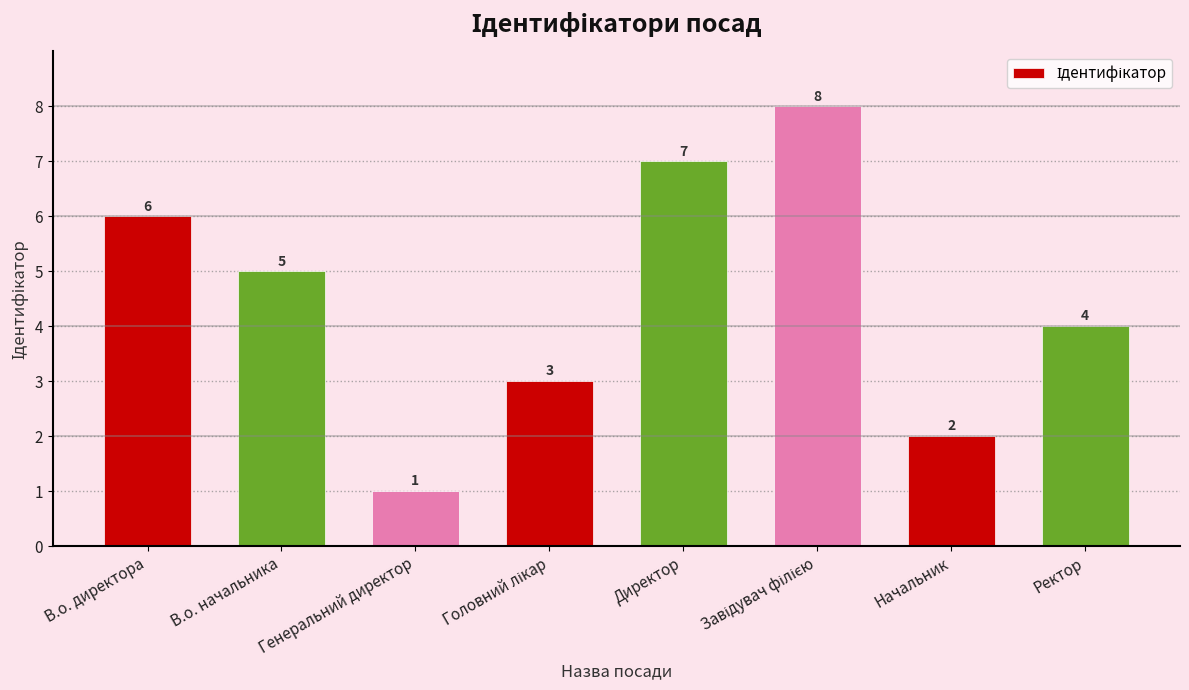

What is the difference between the maximum and minimum values?

7